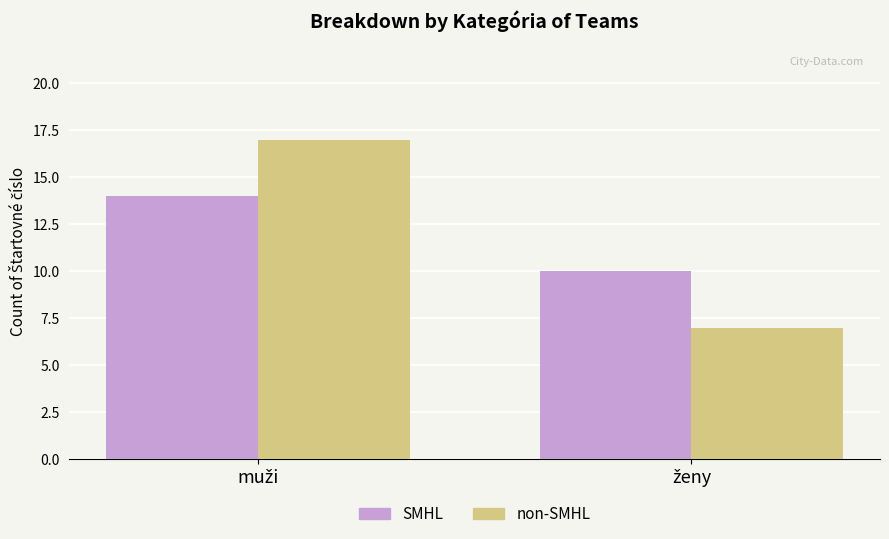

Rank the series by their maximum value, from lowest to highest.

SMHL, non-SMHL